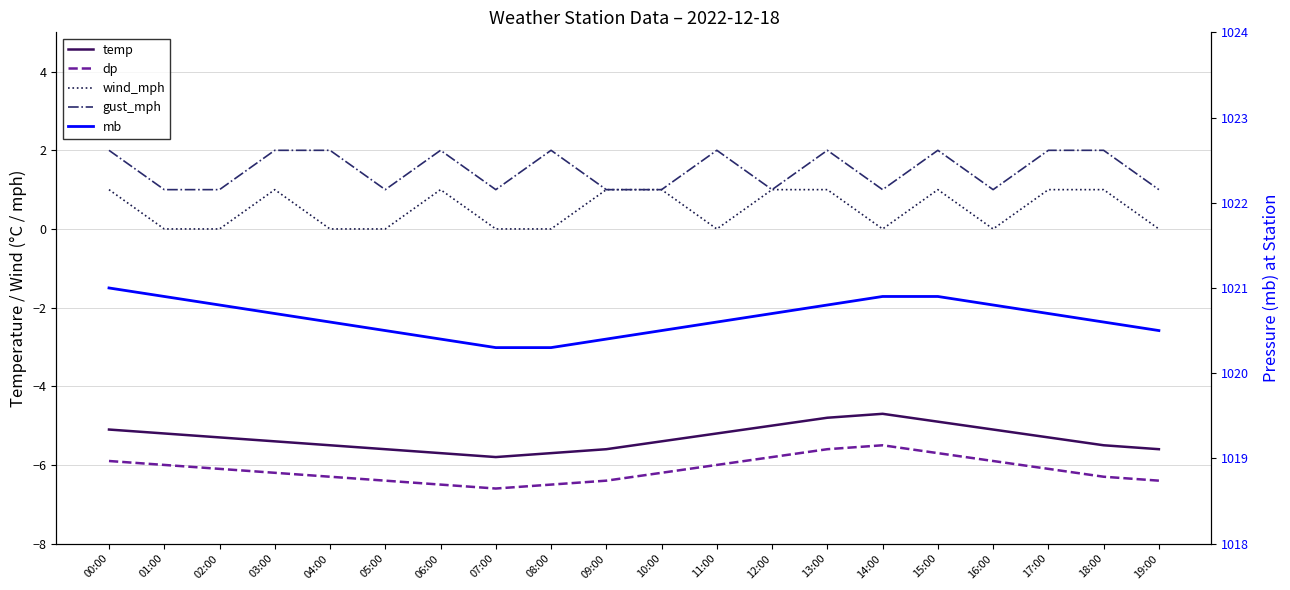

At which label does dp first exceed -6?

00:00